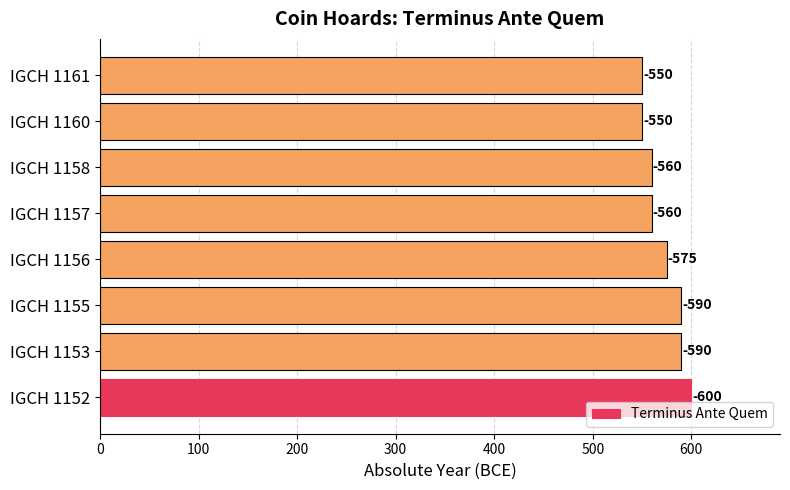

What is the smallest value displayed?

550